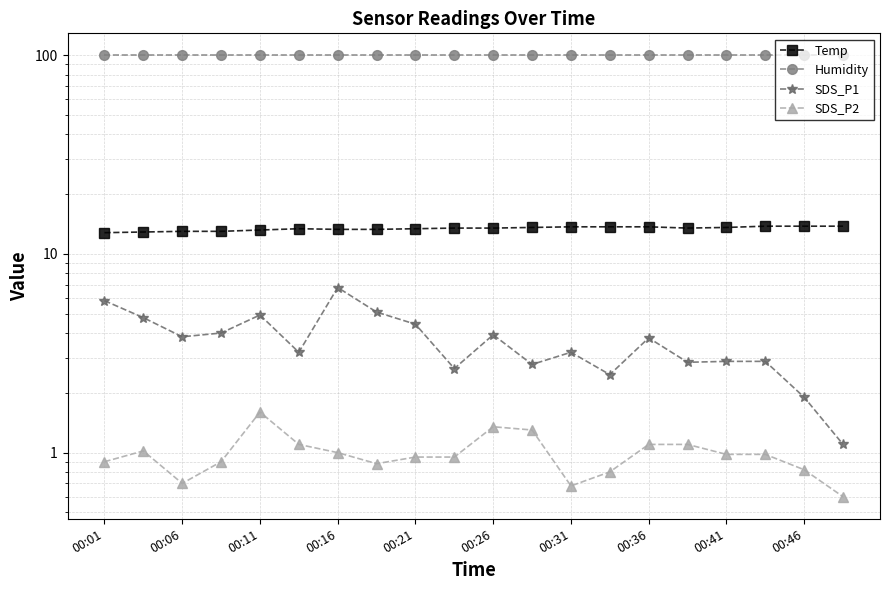

At which category does Temp reach its first local valley?

15